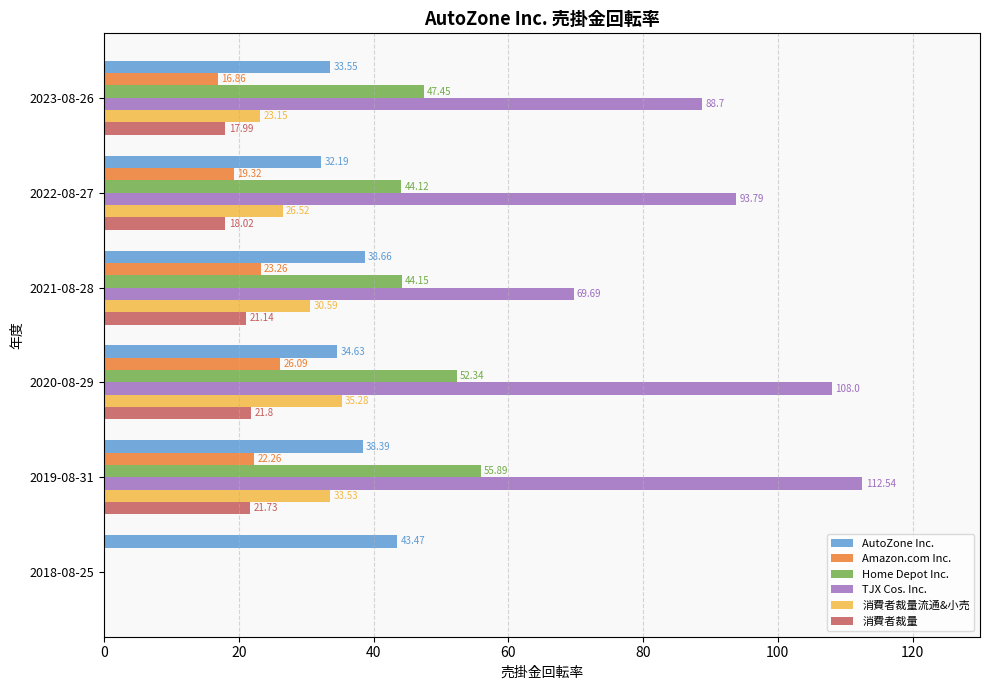

What is the maximum value shown in the chart?

112.5